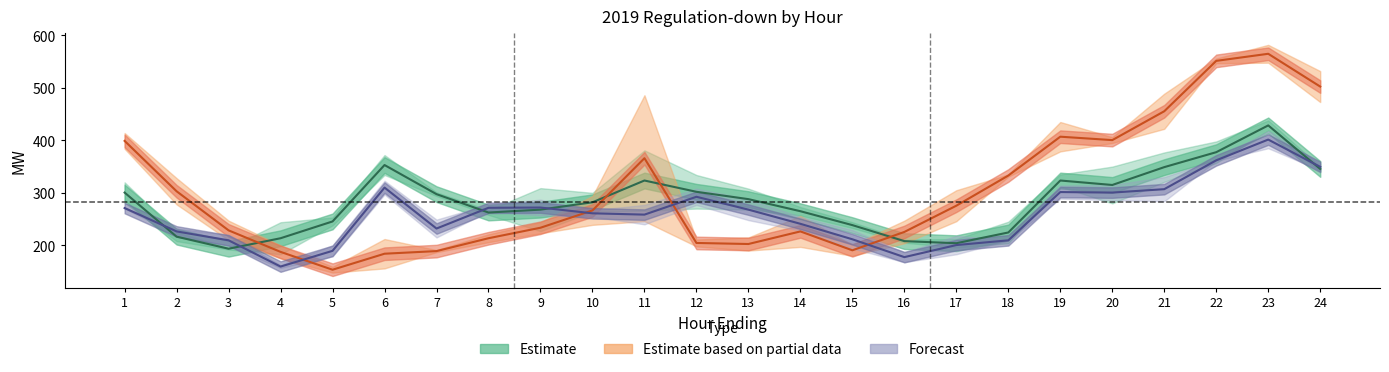

How many lines are shown in the chart?

6